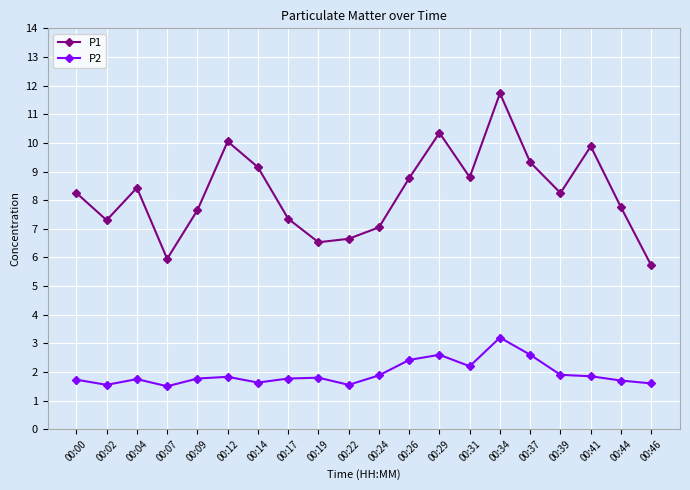

What is the value of the P1 point at the 16th from the left?

9.3